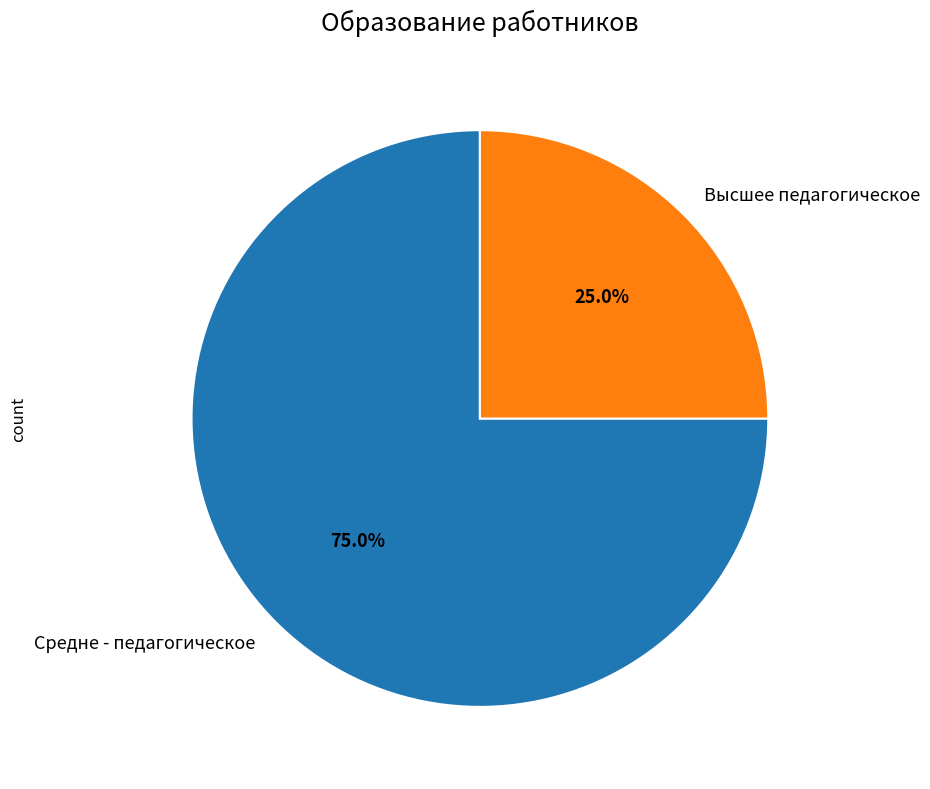

What percentage is the Средне - педагогическое slice, to the nearest percent?

75%